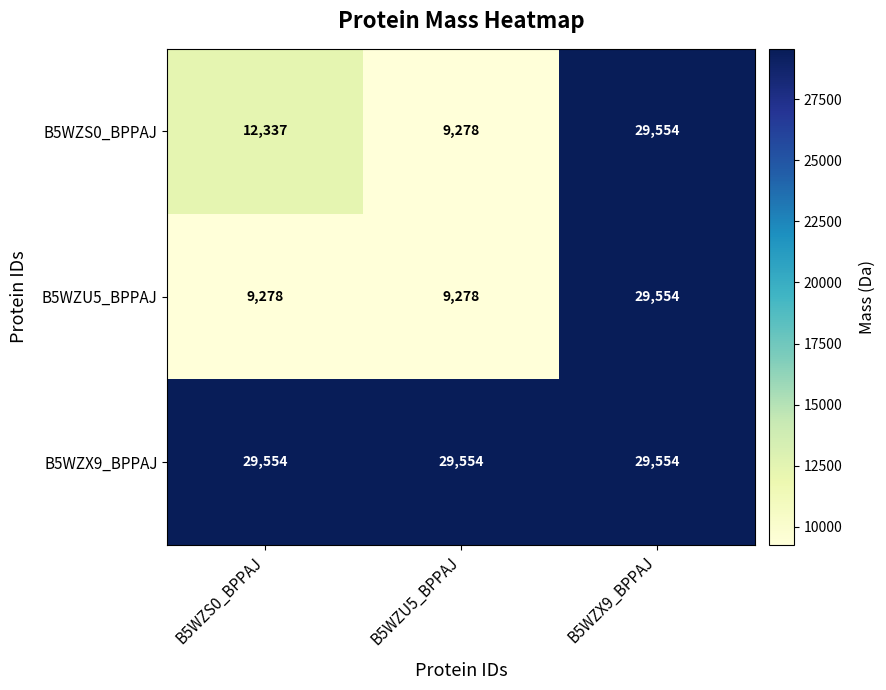

Is it true that B5WZS0_BPPAJ equals 12719 at B5WZU5_BPPAJ?

False